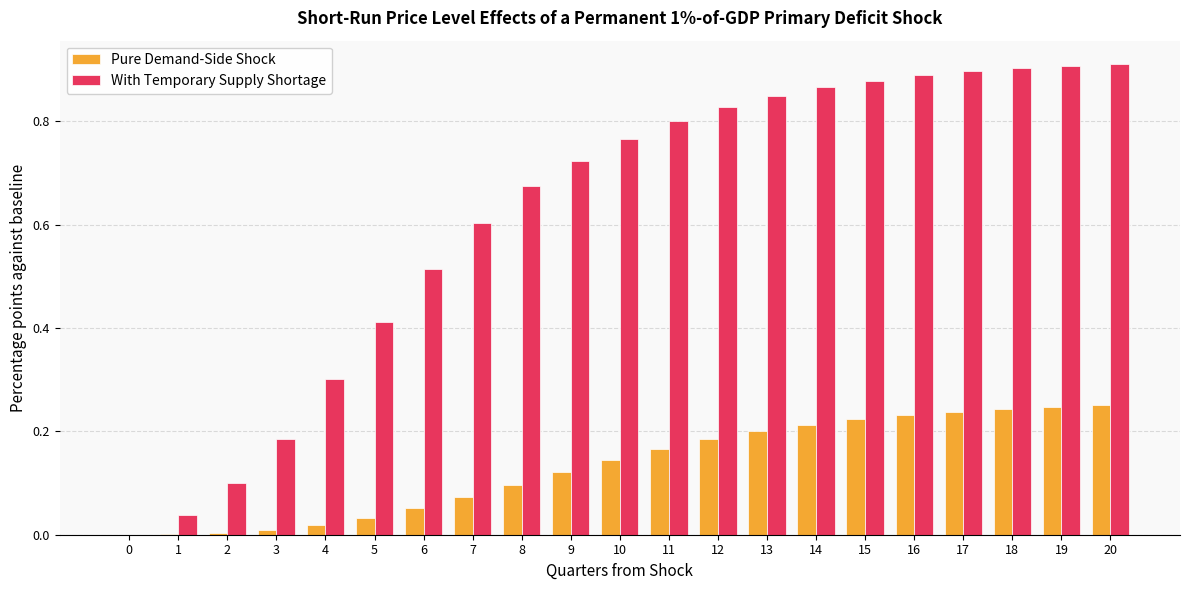

True or false: With Temporary Supply Shortage has a value of 1.5 at 13.

False